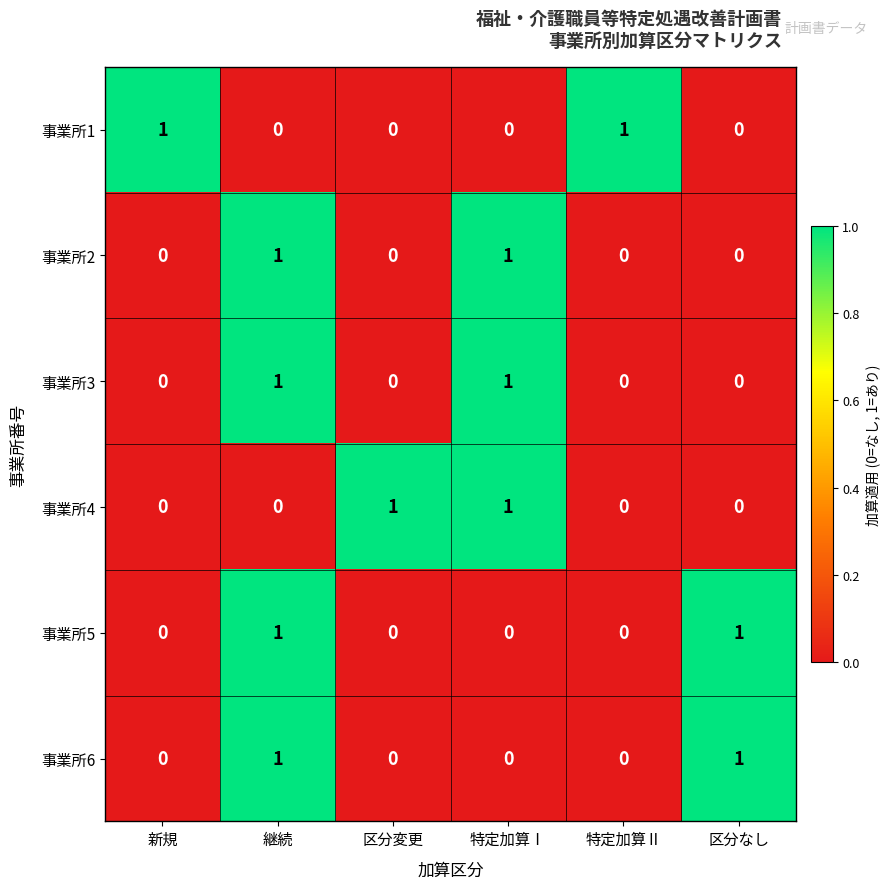

Is it true that 事業所4 equals 0 at 特定加算Ⅱ?

True